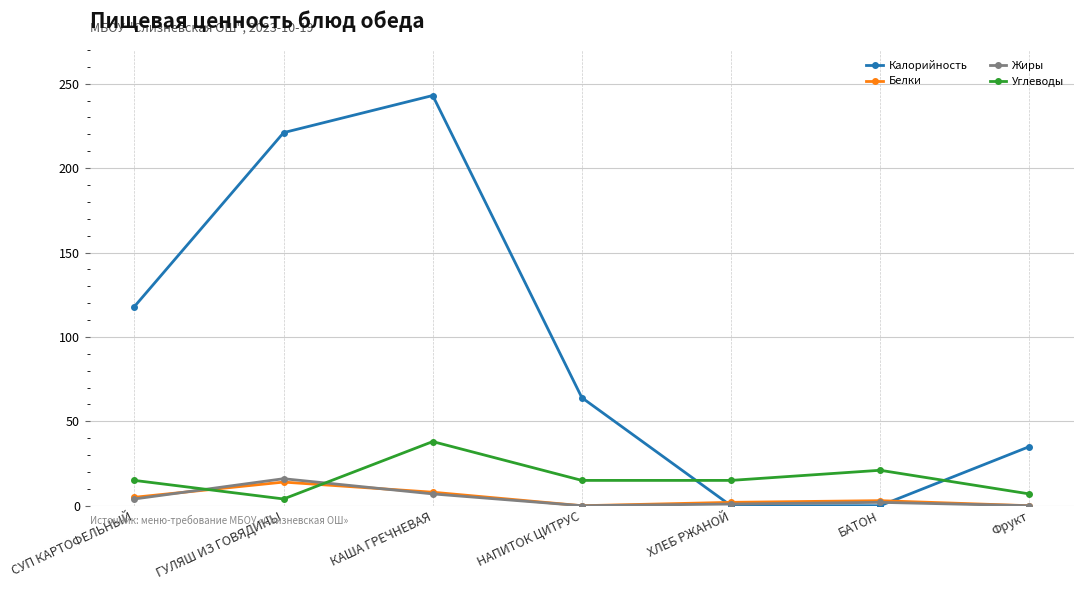

Between which two adjacent categories do Углеводы and Белки first intersect?

СУП КАРТОФЕЛЬНЫЙ and ГУЛЯШ ИЗ ГОВЯДИНЫ